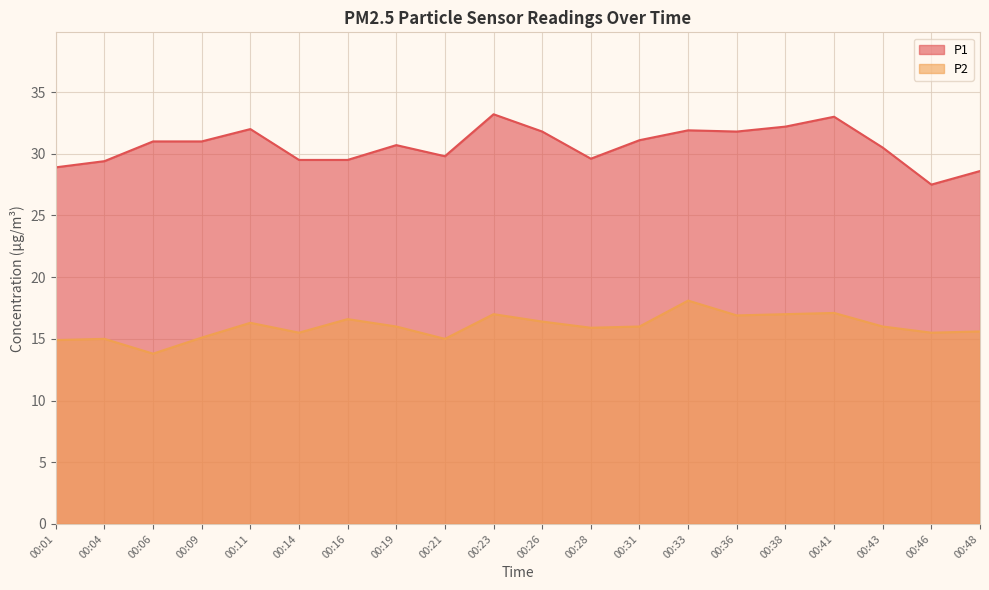

True or false: P2 and P1 cross at least once.

False